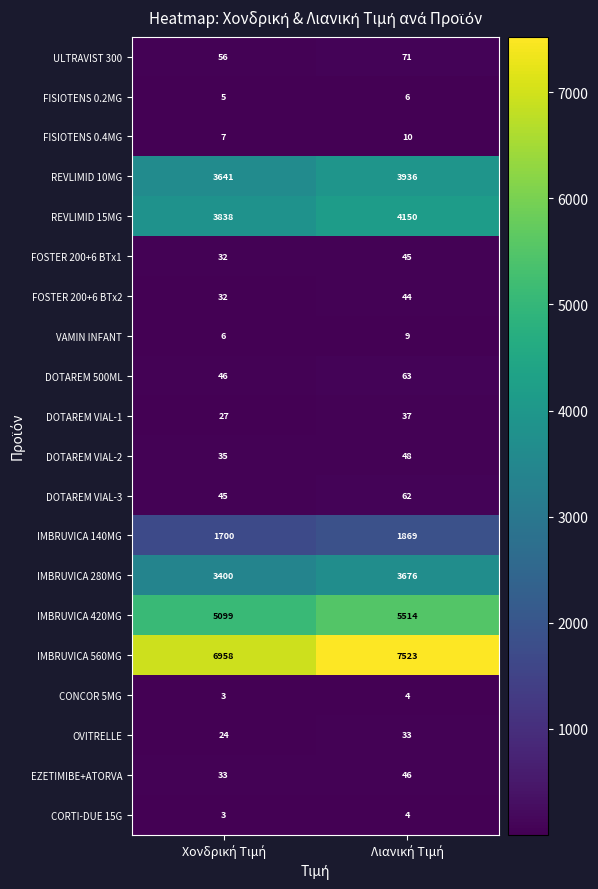

Which series has the largest total across all categories?

IMBRUVICA 560MG